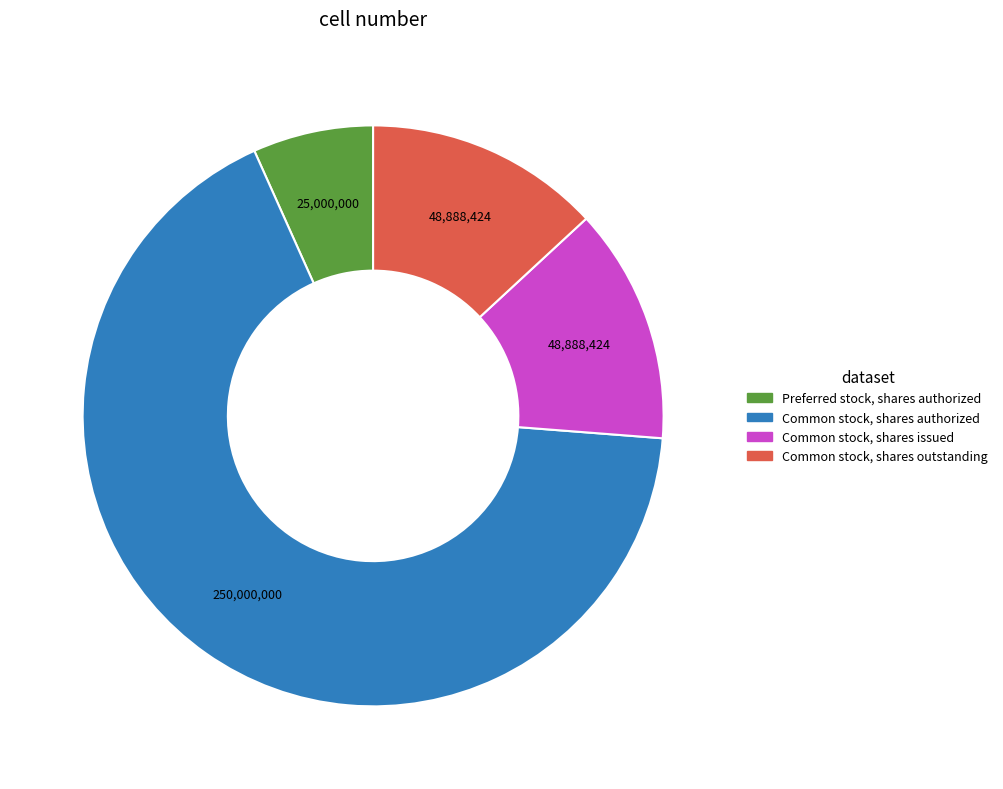

Does any single category account for the majority?

Yes